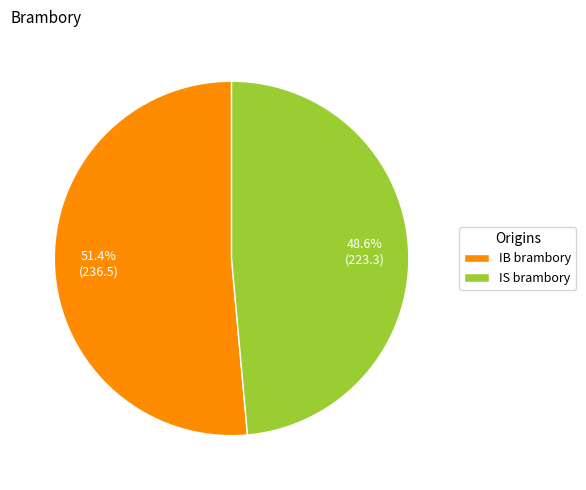

Which has a higher value, IB brambory or IS brambory?

IB brambory